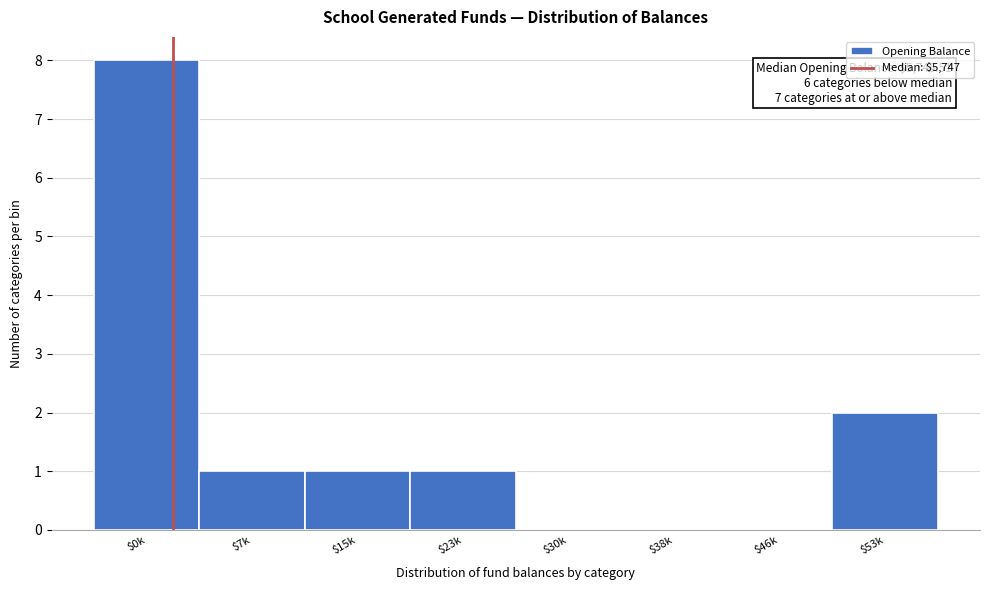

What is the sum of all values?

13